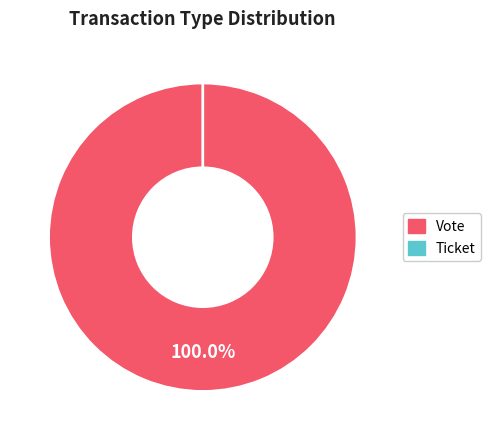

True or false: Vote accounts for 99% of the total.

False